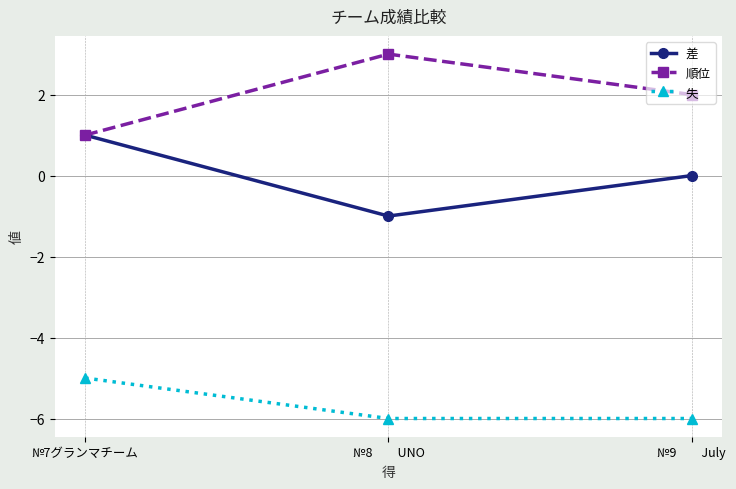

Reading left to right, list all the values displayed in this chart.

差: №7グランマチーム=1	№8　　UNO=-1	№9　　July=0
順位: №7グランマチーム=1	№8　　UNO=3	№9　　July=2
失: №7グランマチーム=-5	№8　　UNO=-6	№9　　July=-6